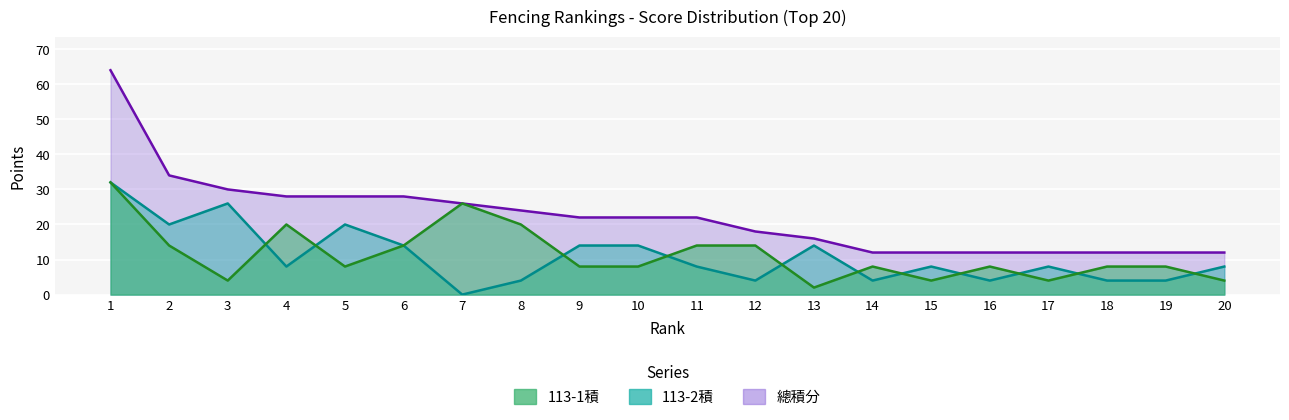

The 113-1積 series shows 11 at 14. True or false?

False